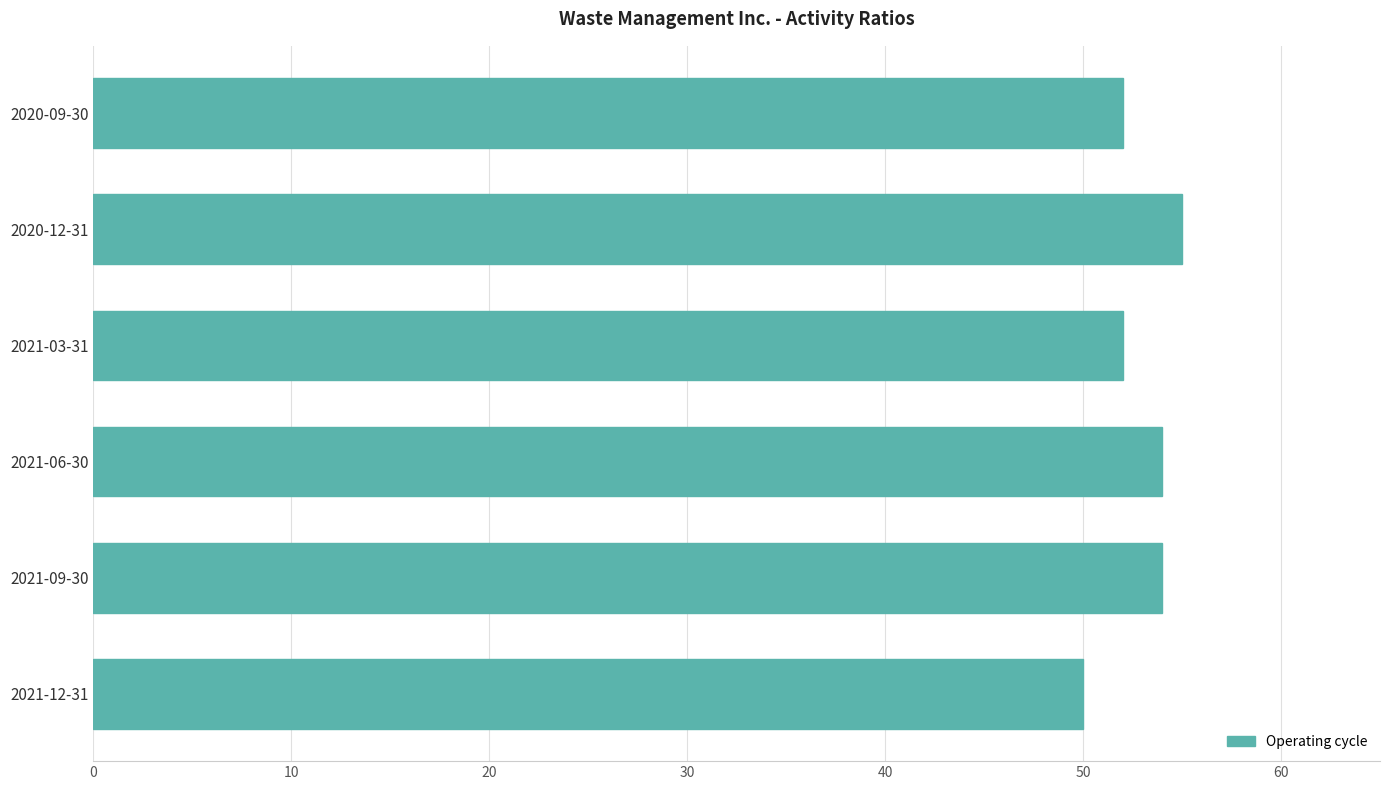

What is the change in value from 2021-12-31 to 2020-09-30?

+2